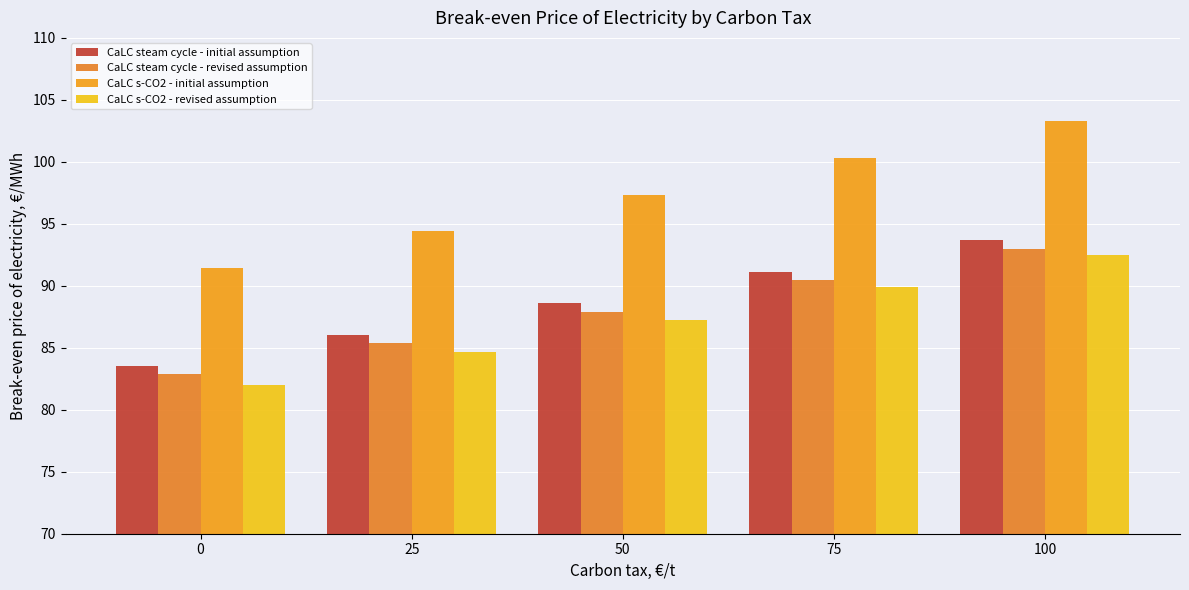

Count the number of data series in this chart.

4